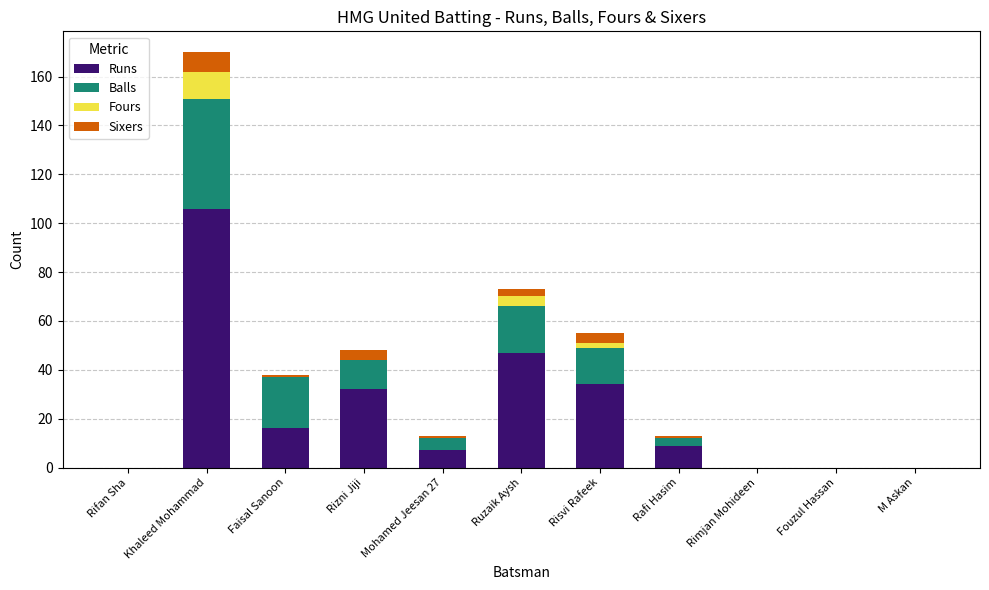

What is the sum of all Runs values?

251